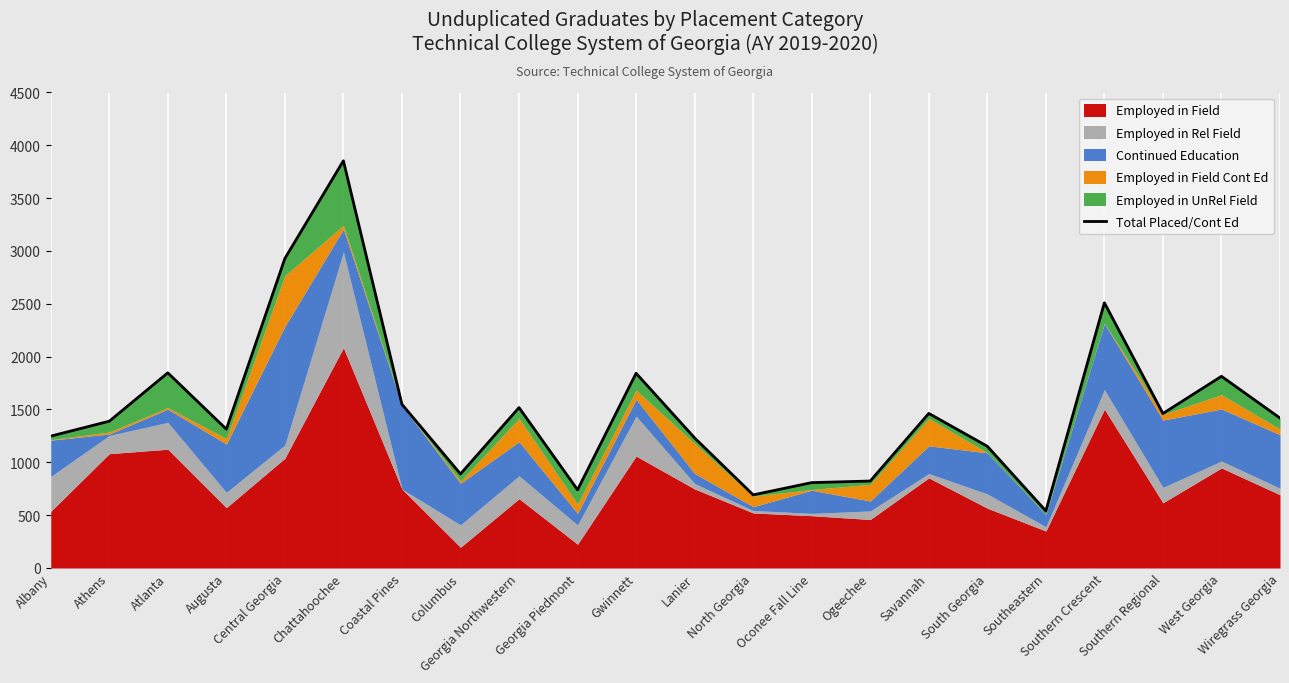

What is the difference between the second highest and second lowest values?

2237